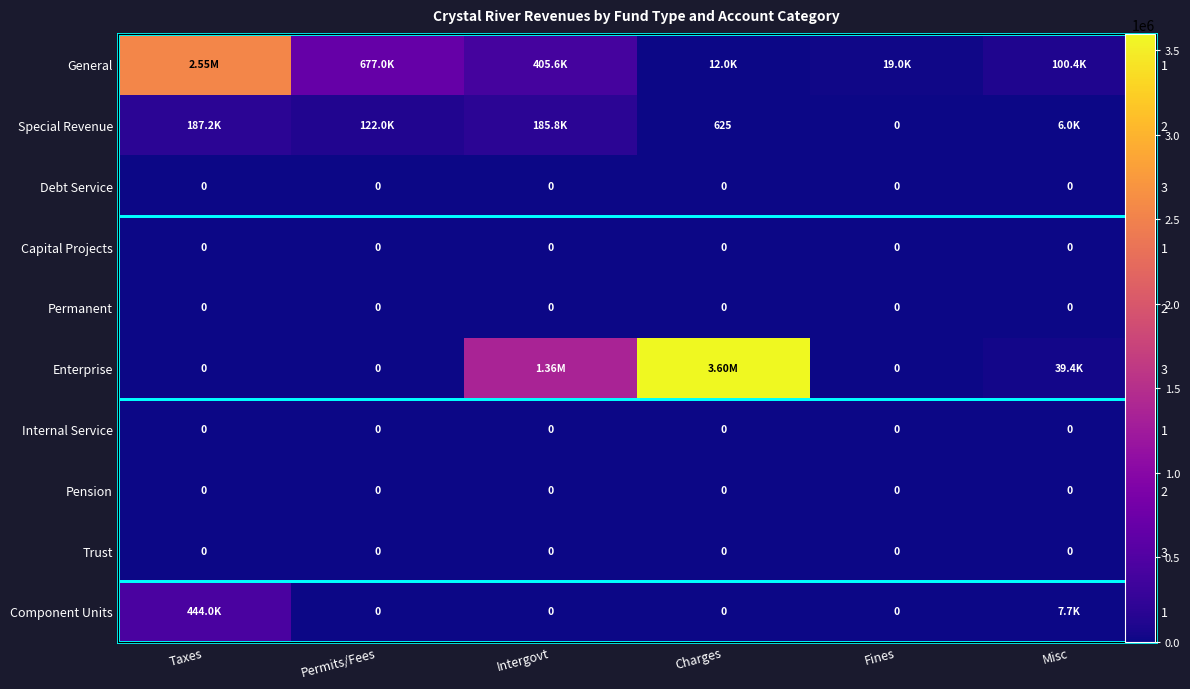

What is the total value across all series at Fines?

18956